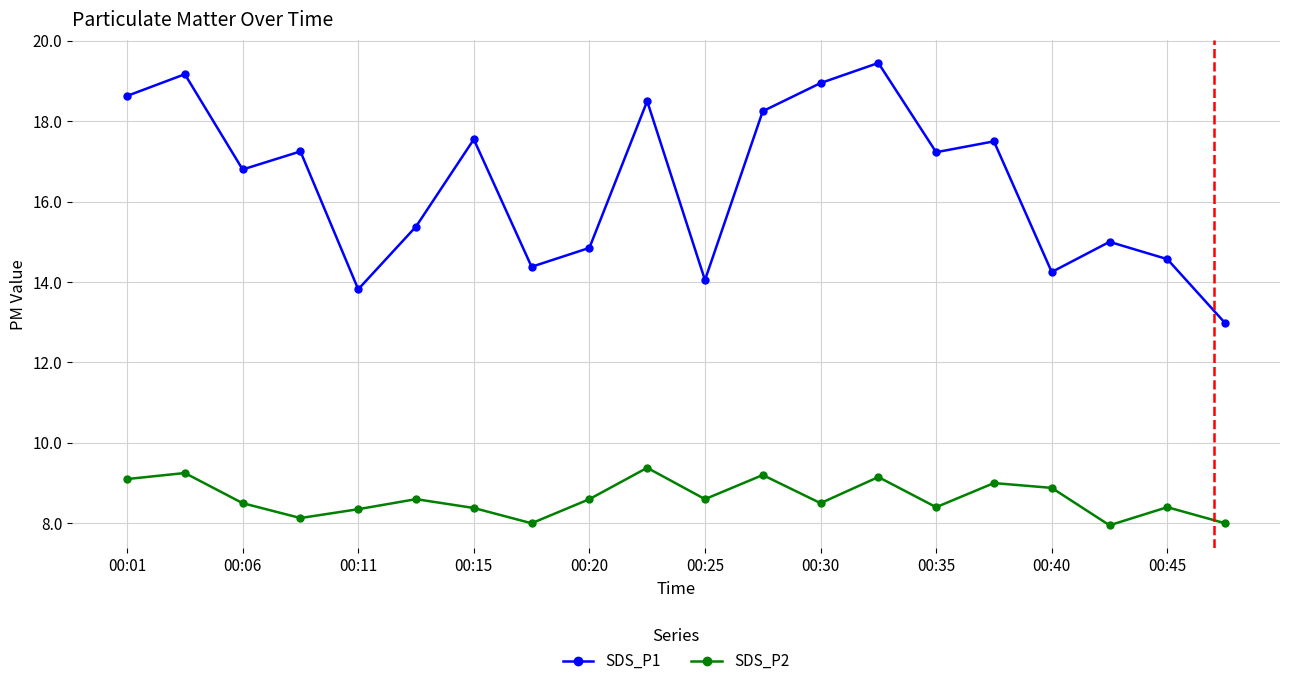

True or false: SDS_P1 and SDS_P2 intersect in this chart.

False